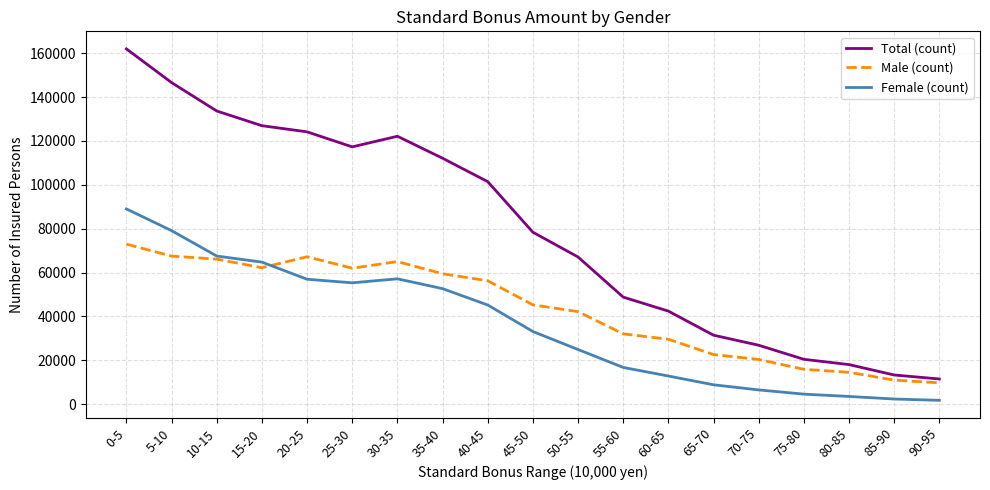

Is this an area chart (filled region under the line)?

No